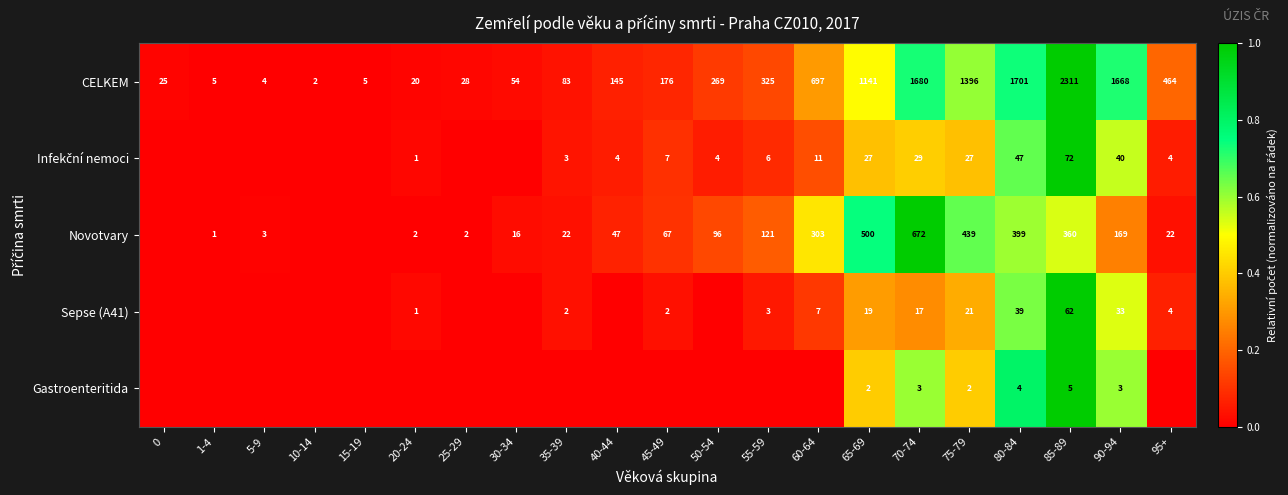

What is the difference between the CELKEM values at 30-34 and 65-69?

1087